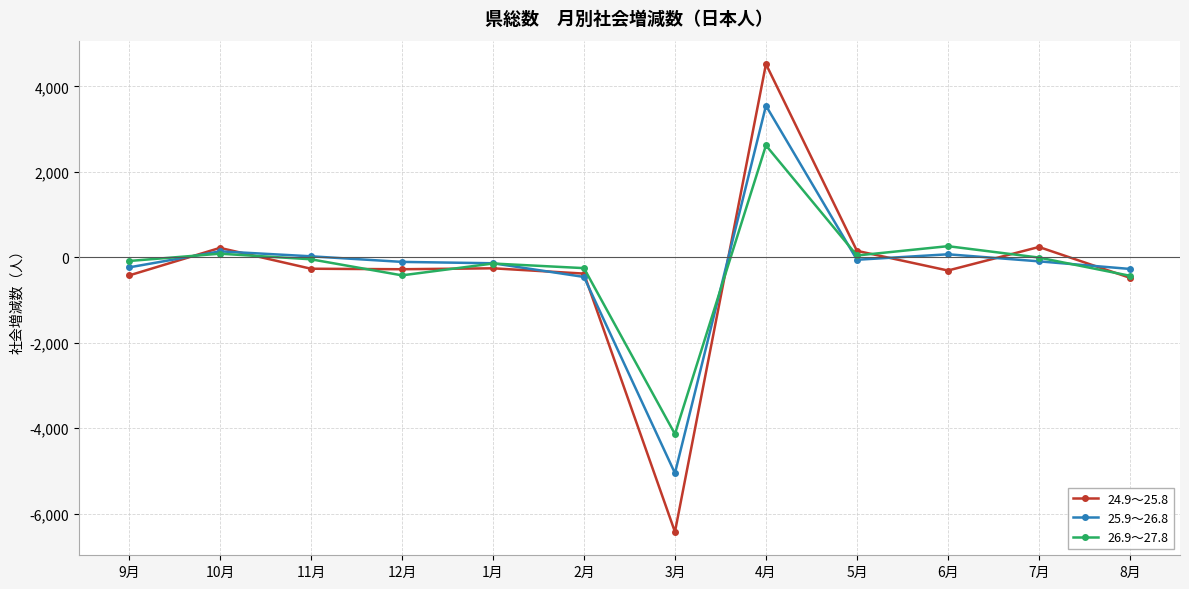

What is the average value of the 25.9～26.8 series?

-218